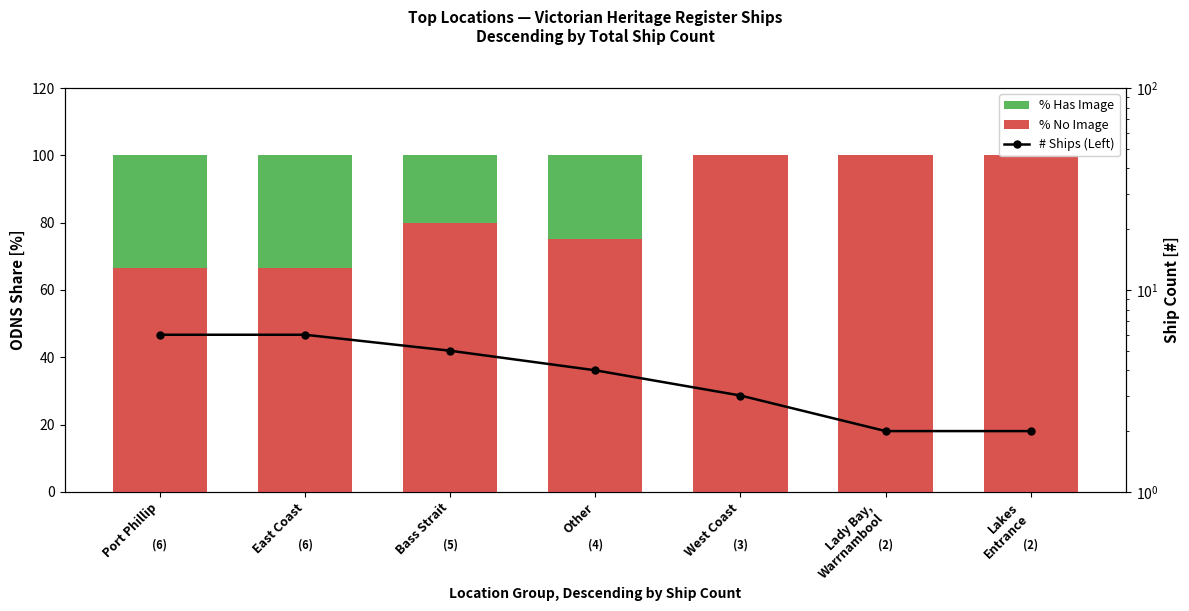

Reading right to left, list all the values displayed in this chart.

% No Image: 100.0	100.0	100.0	75.0	80.0	66.7	66.7
% Has Image: 0.0	0.0	0.0	25.0	20.0	33.3	33.3
# Ships (Left): 2.0	2.0	3.0	4.0	5.0	6.0	6.0